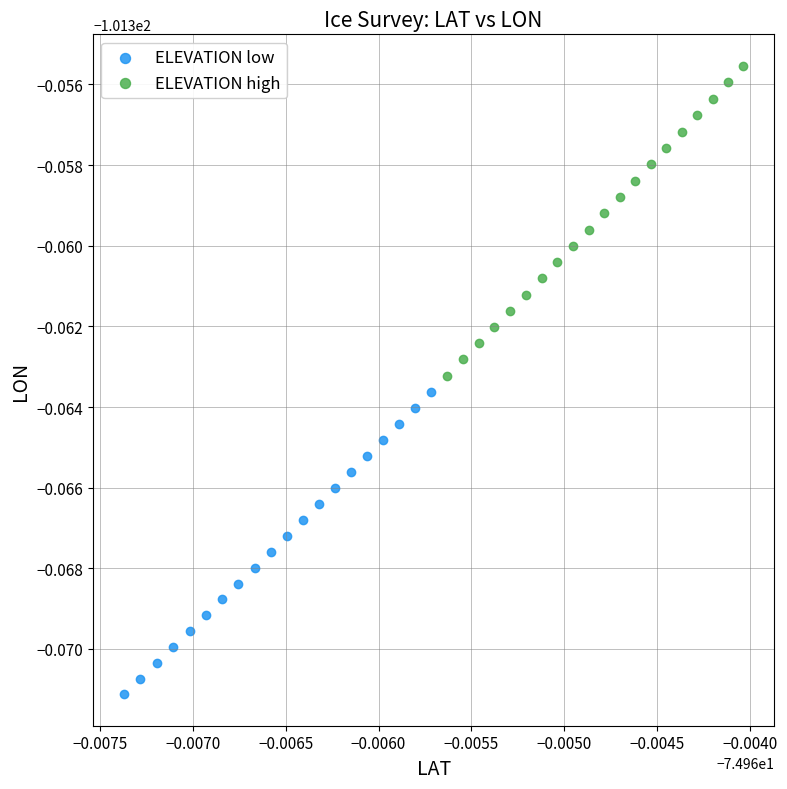

Which series contains the highest Y value?

ELEVATION high